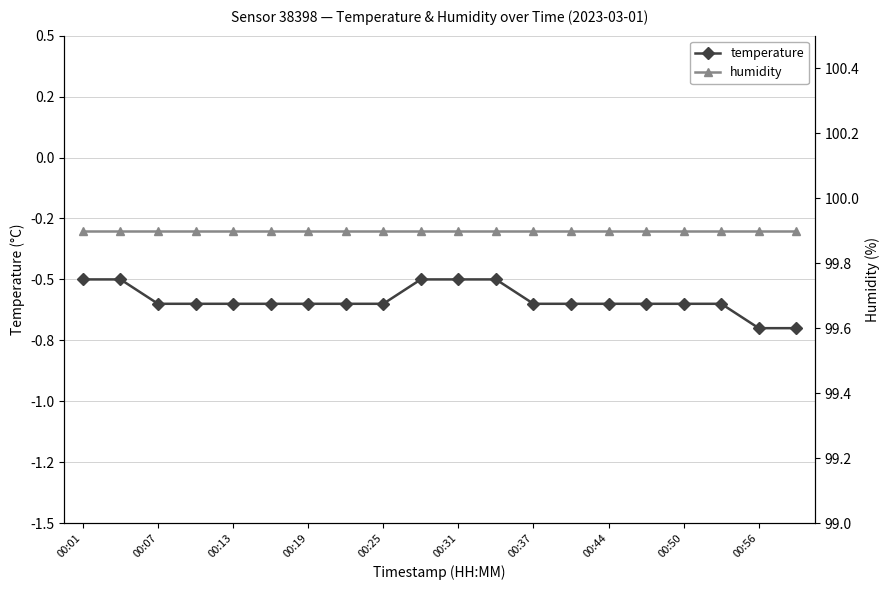

How many series are shown in this chart?

2